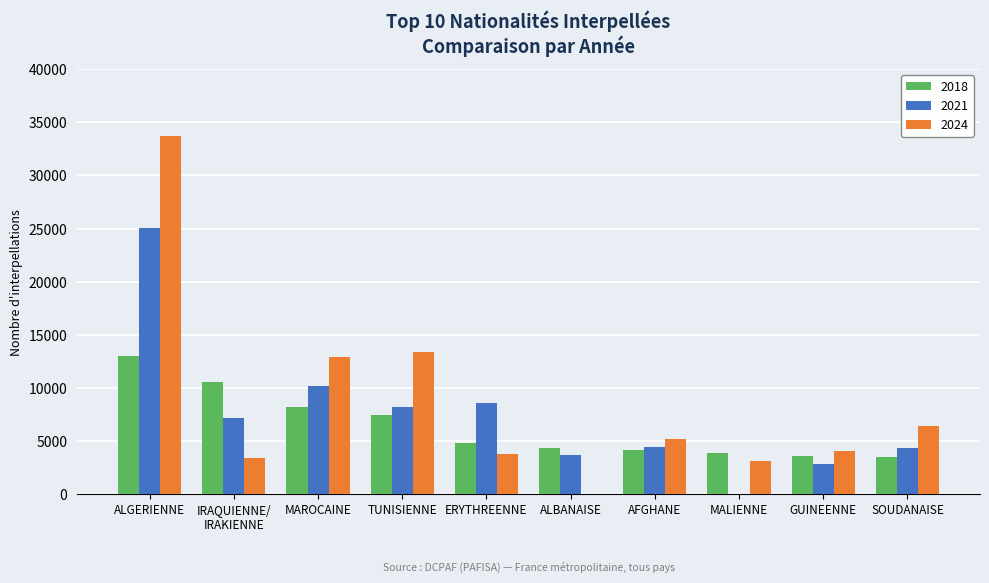

What is the sum of all 2018 values?

63652